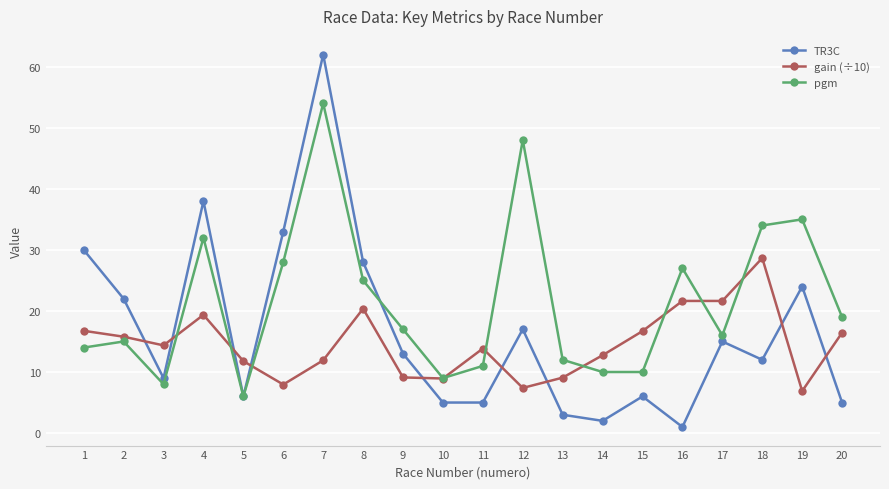

What is the minimum value for pgm?

6.0